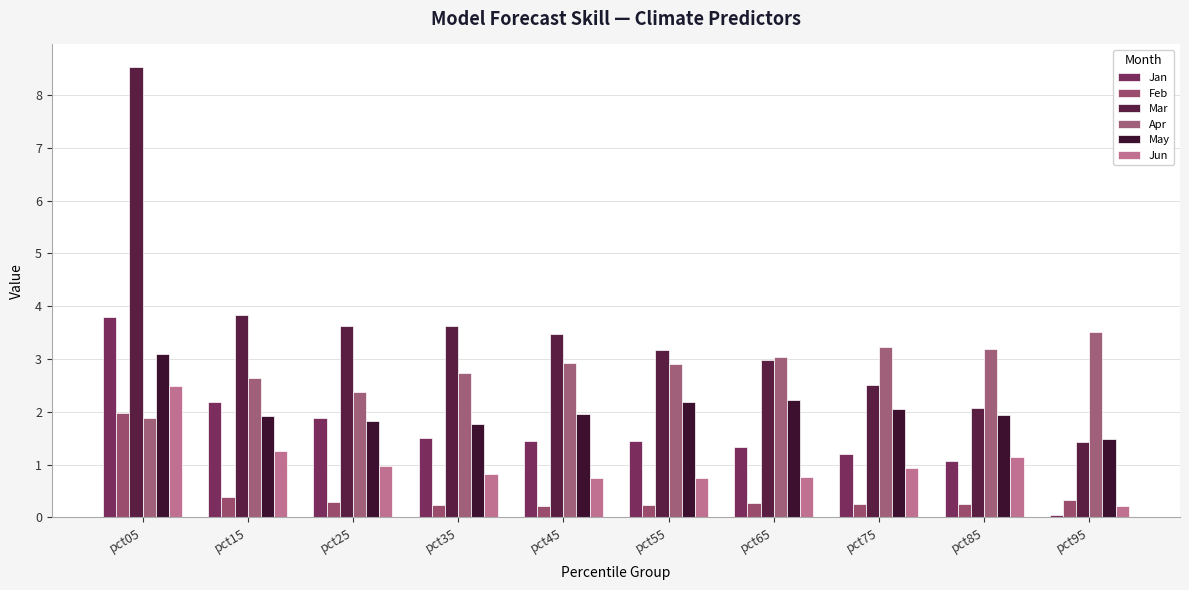

What is the value of the Mar bar at the 9th from the left?

2.1